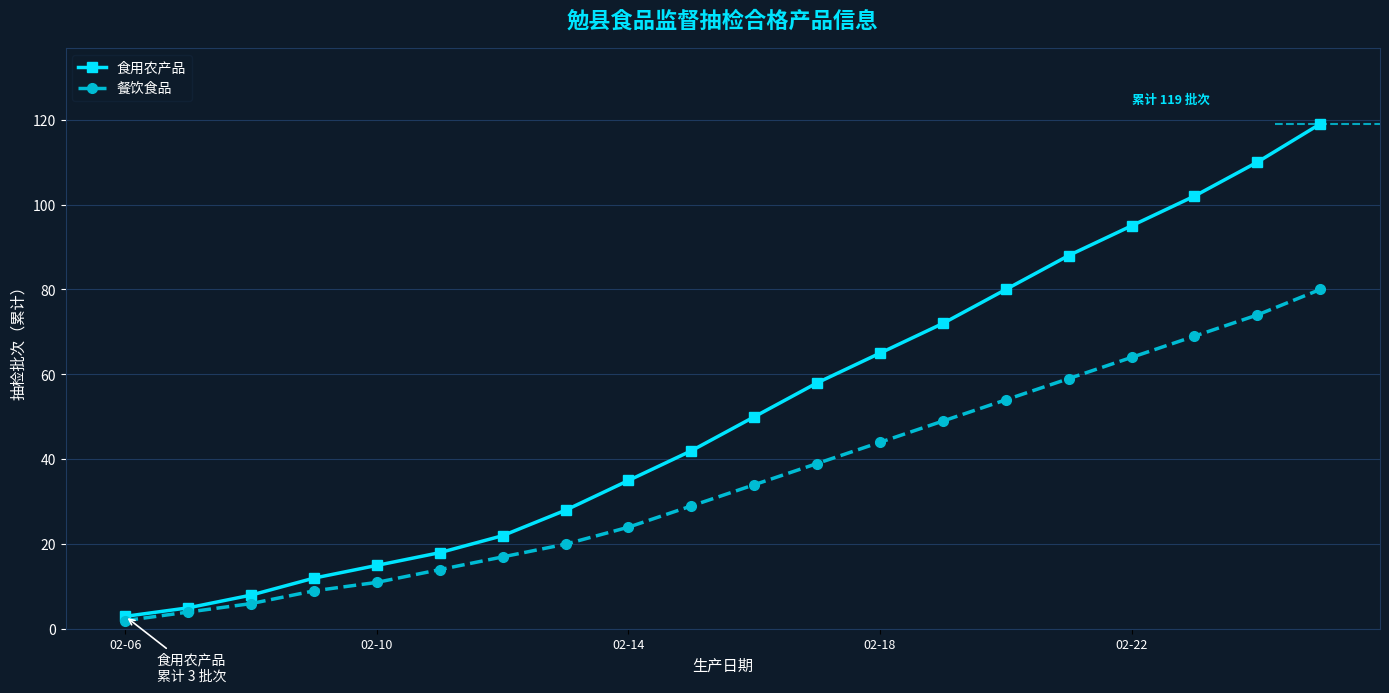

Which series has the largest range (max minus min)?

食用农产品